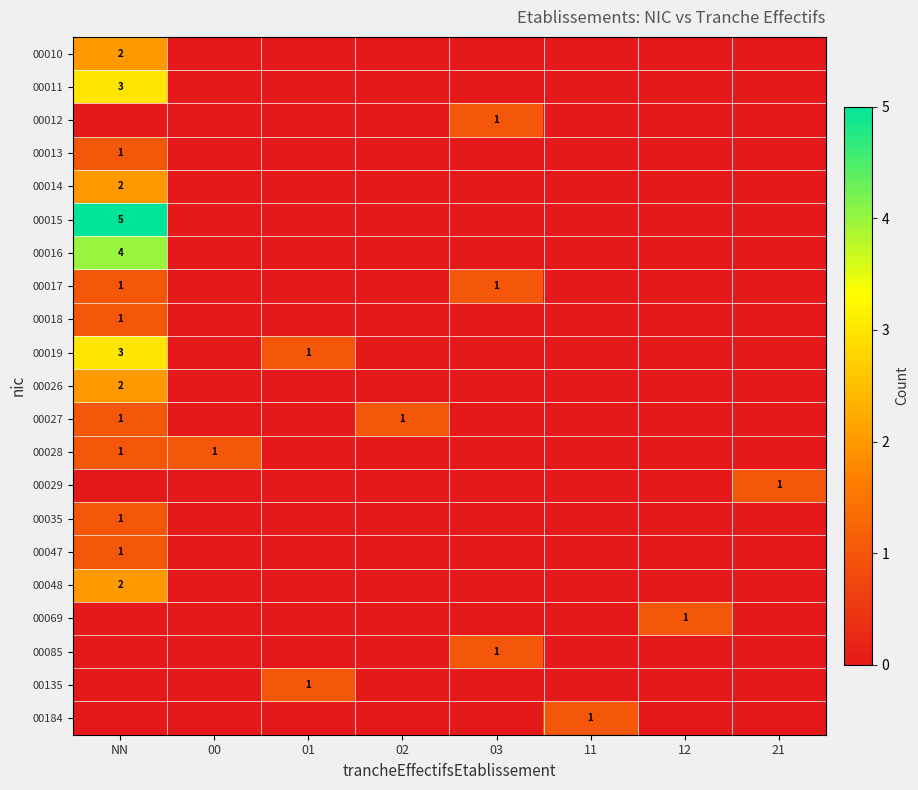

Which has a higher value, NN or 02?

NN